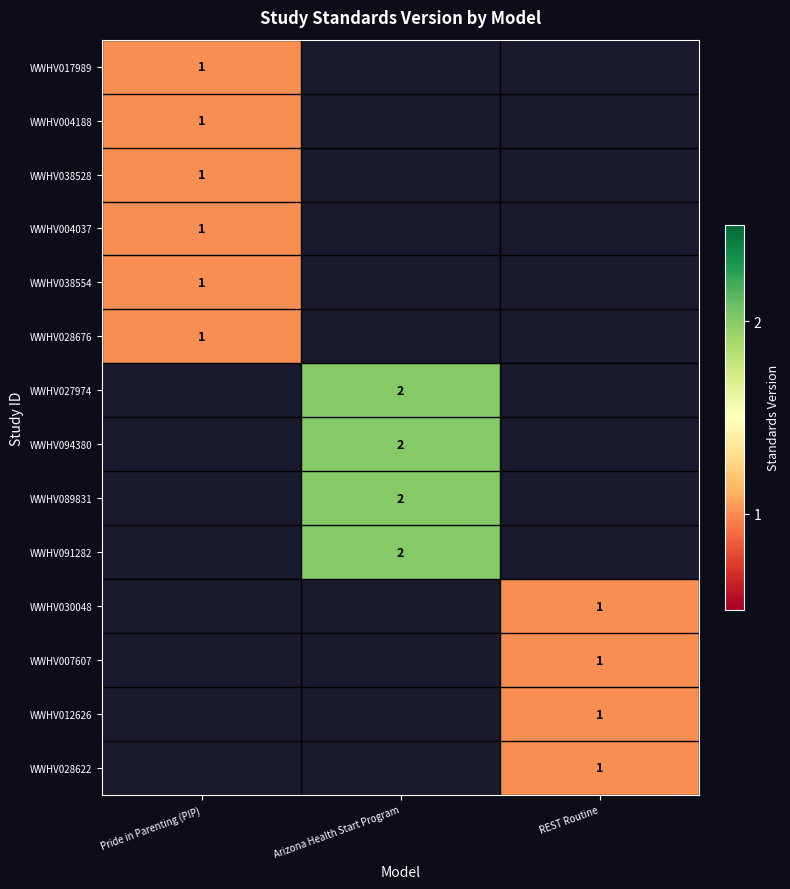

The WWHV030048 series shows 1 at REST Routine. True or false?

True